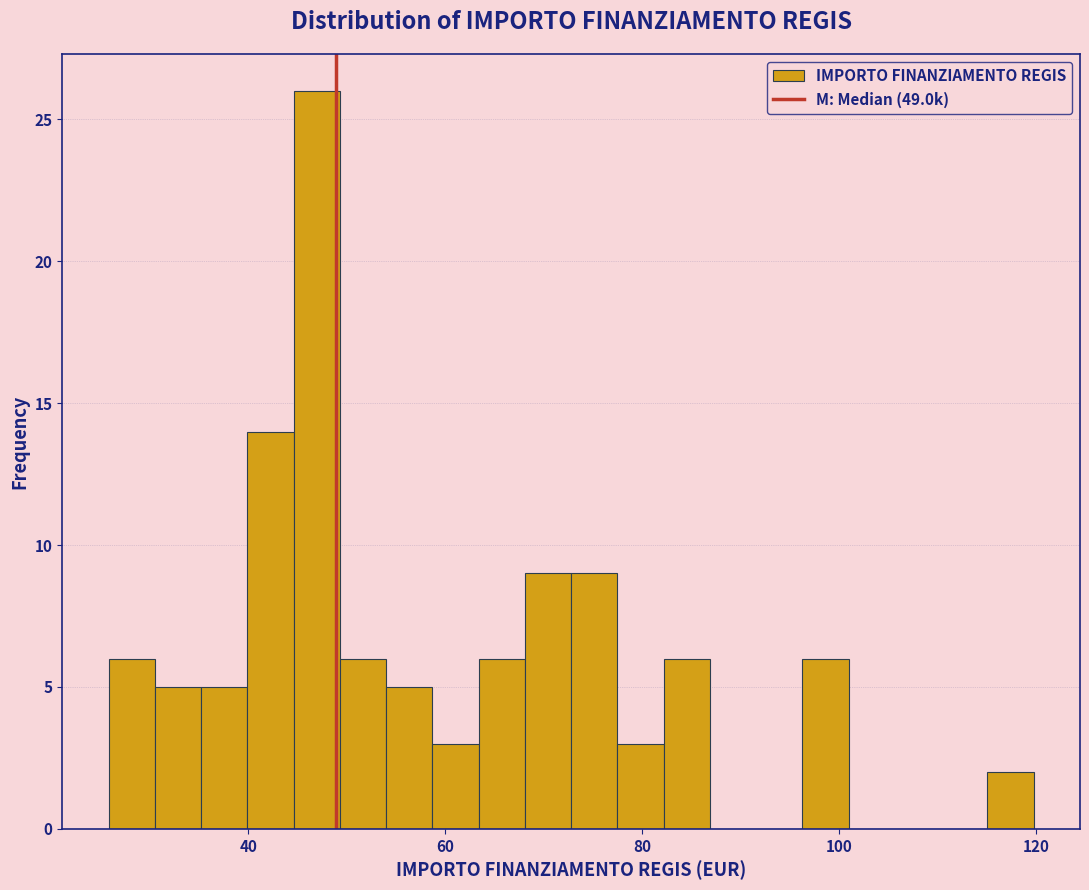

Around what value on the x-axis is the tallest bar? Give the approximate position of its centre, as read against the axis.

46